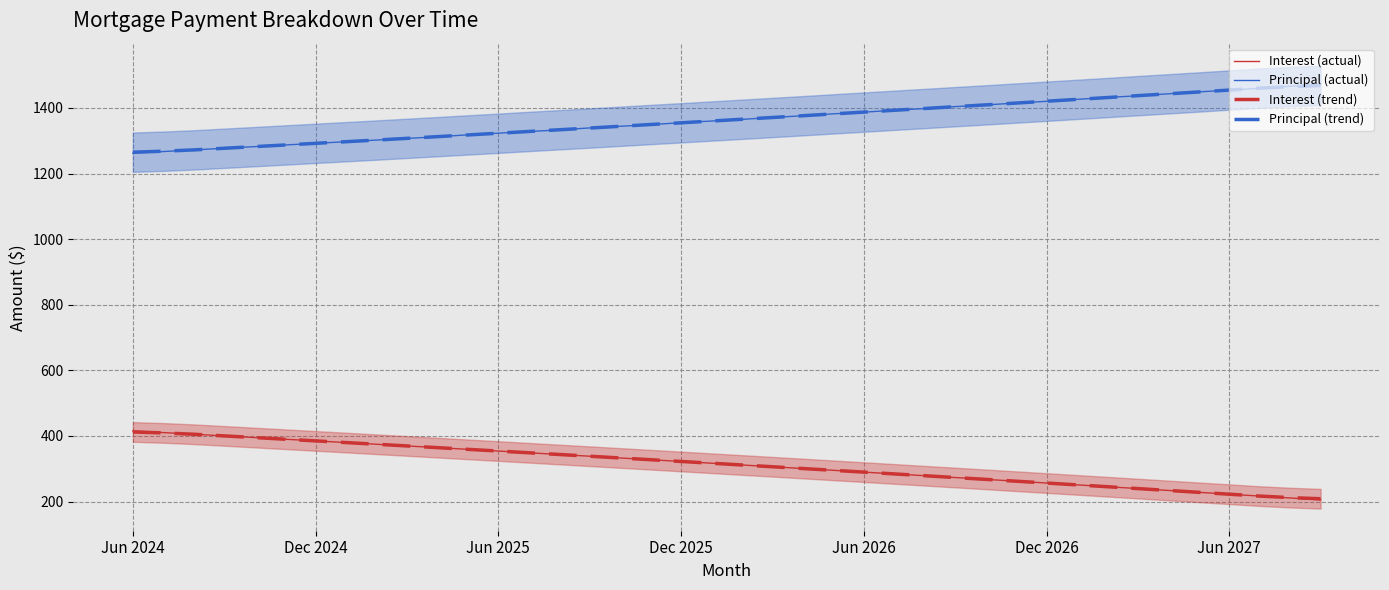

What is the greatest value displayed?

1472.0